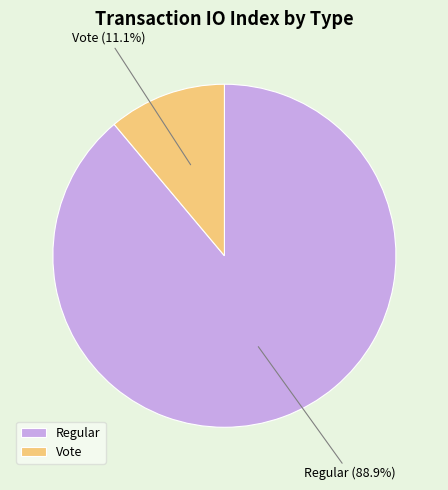

Which category has the biggest portion of the pie?

Regular